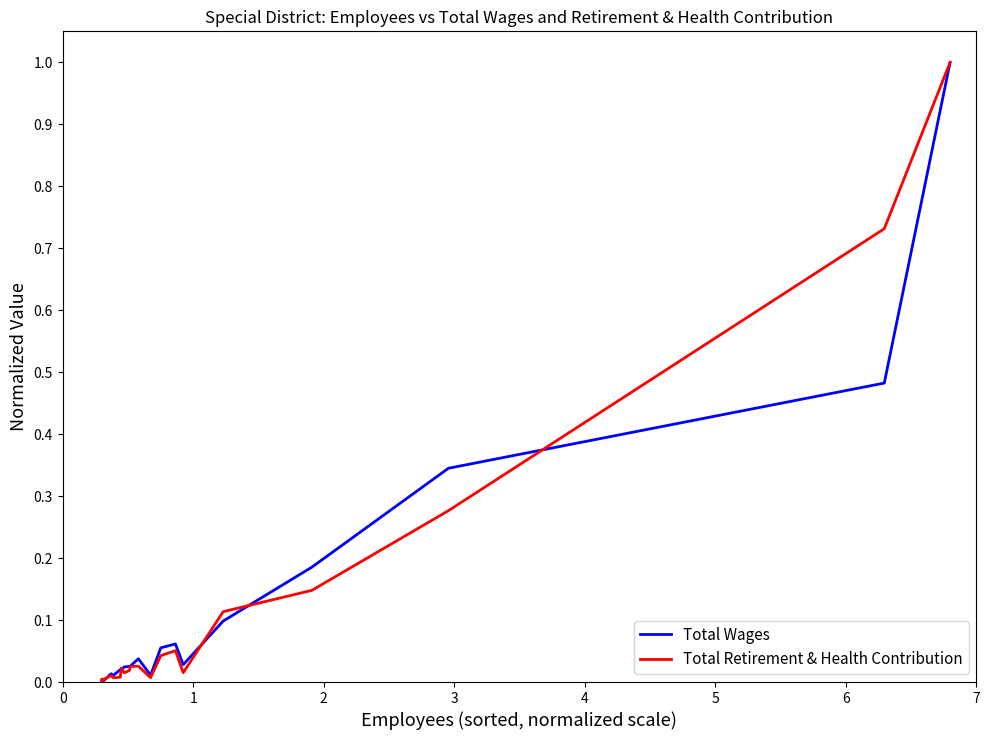

What is the highest value of the Total Retirement & Health Contribution series?

1.0